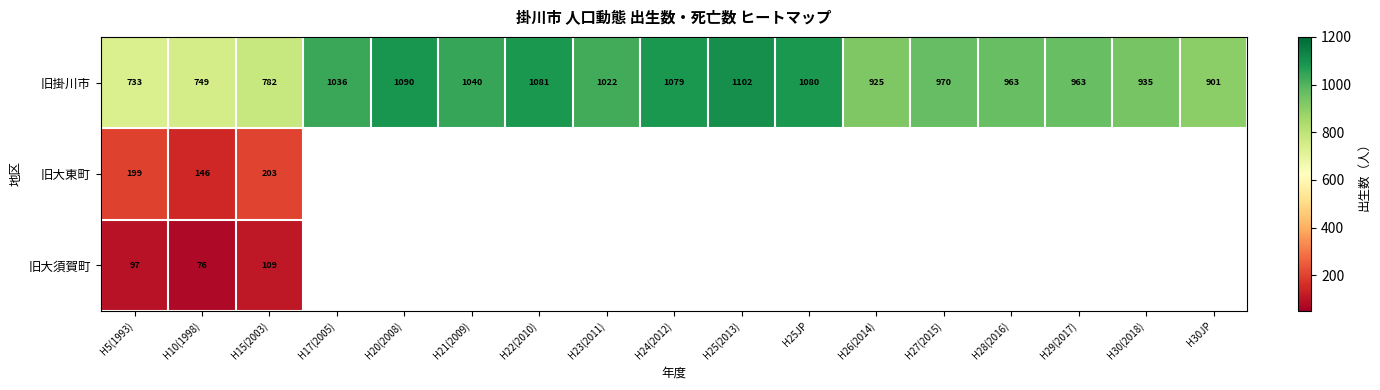

True or false: 旧大東町 has a value of 199 at H5(1993).

True